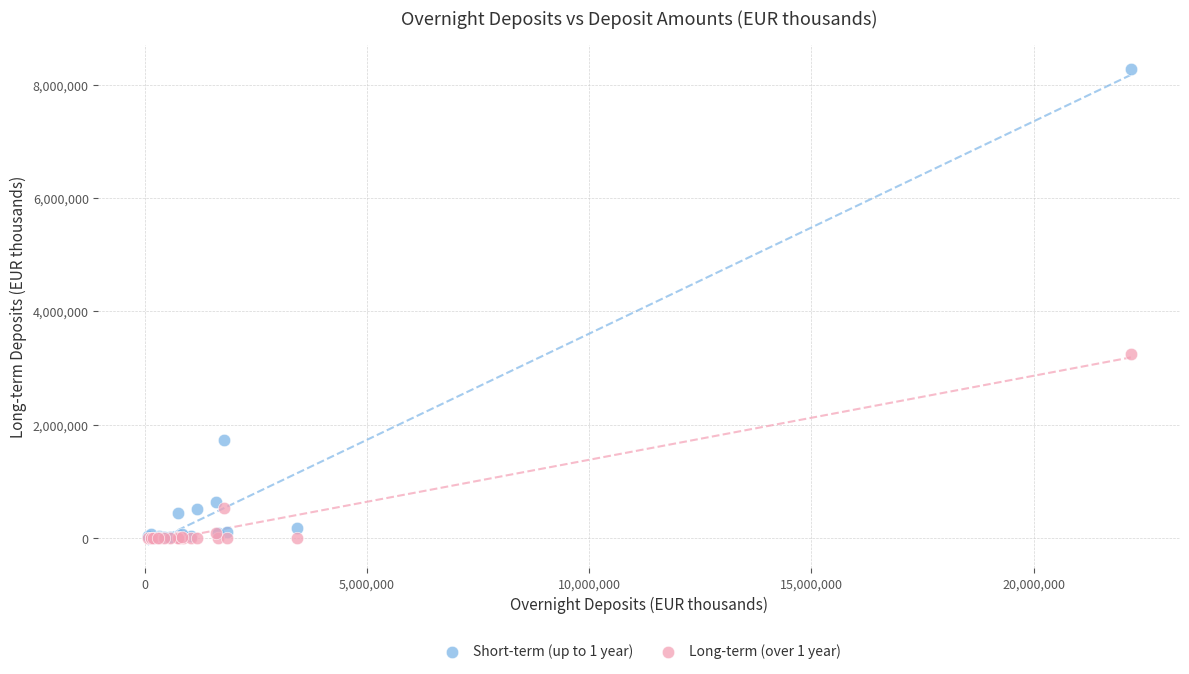

Across all series, what Y value is closest to 4142484?

3252684